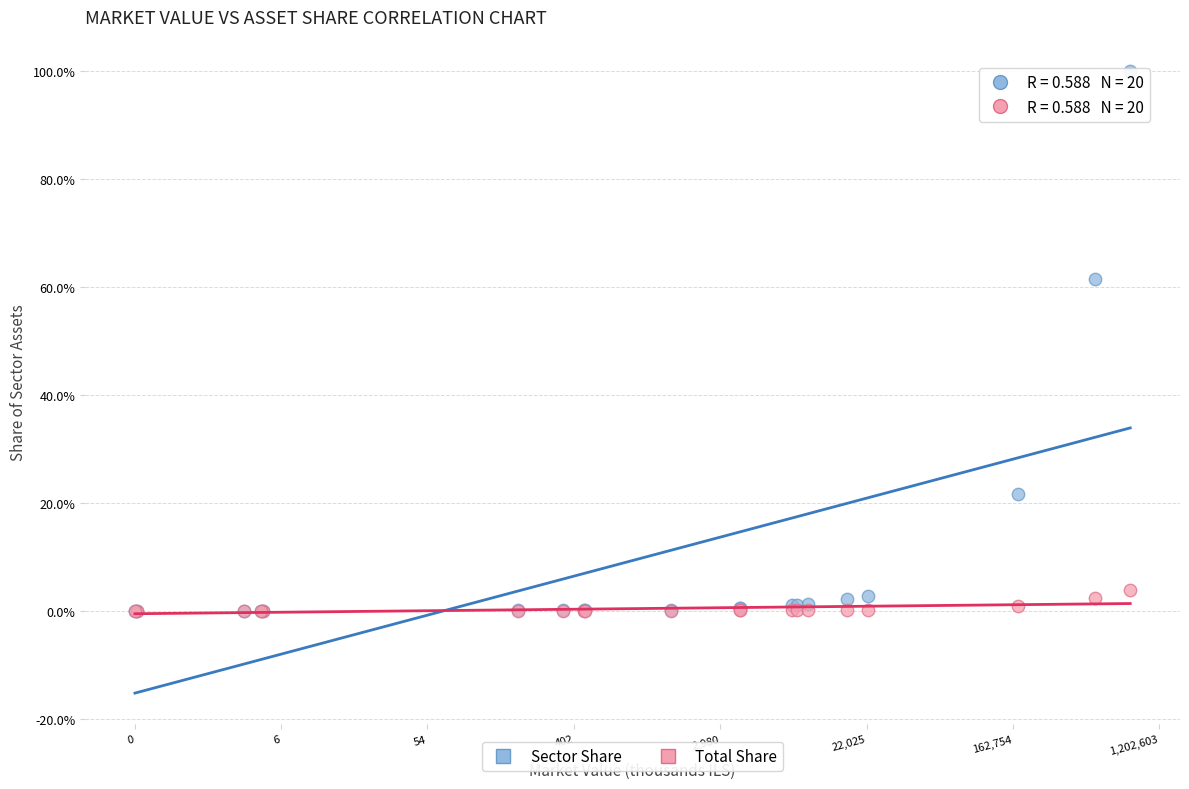

What are all the series names shown in the legend?

Sector Share, Total Share